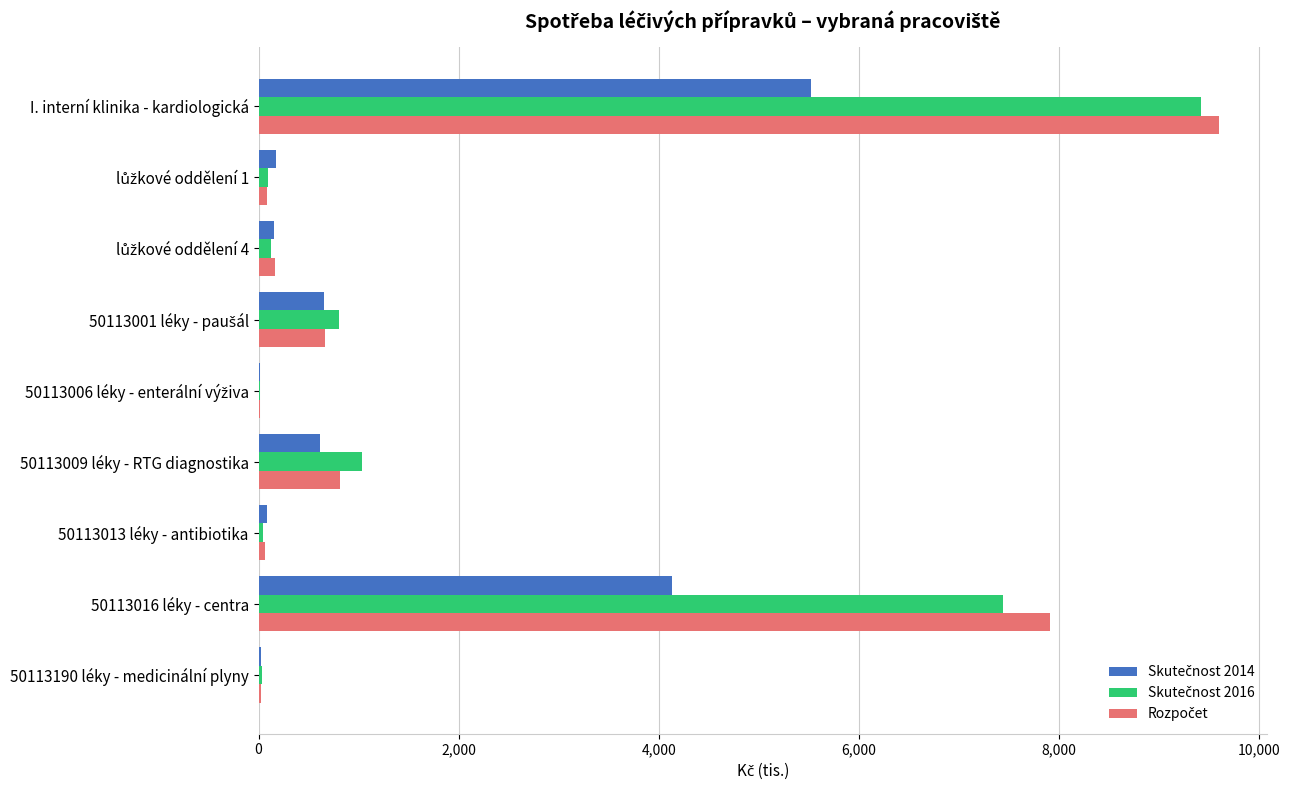

What is the greatest value displayed?

9604.0